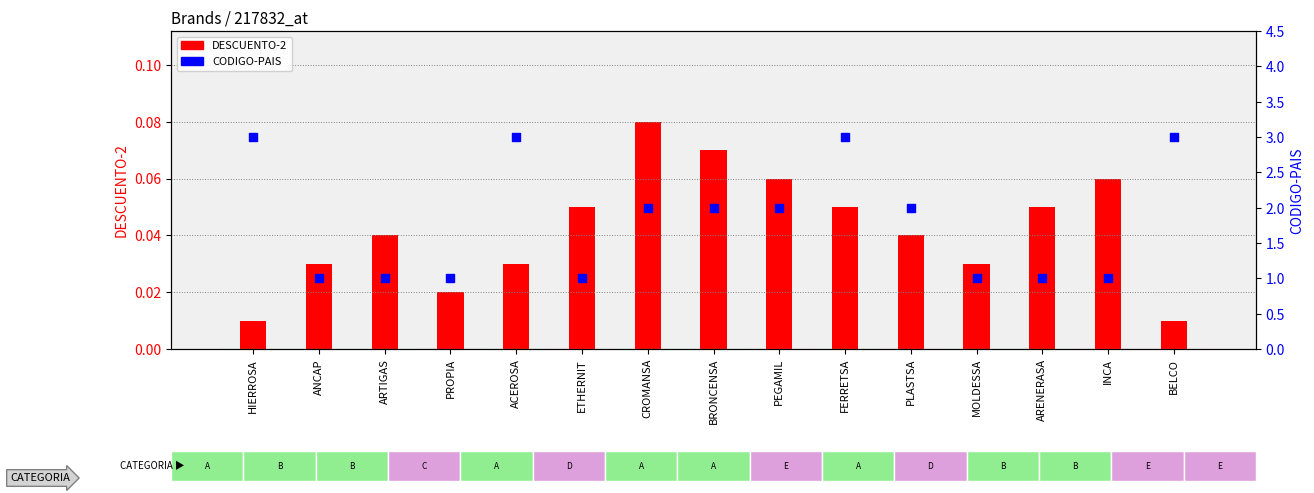

At which category is the sum across all series the highest?

FERRETSA